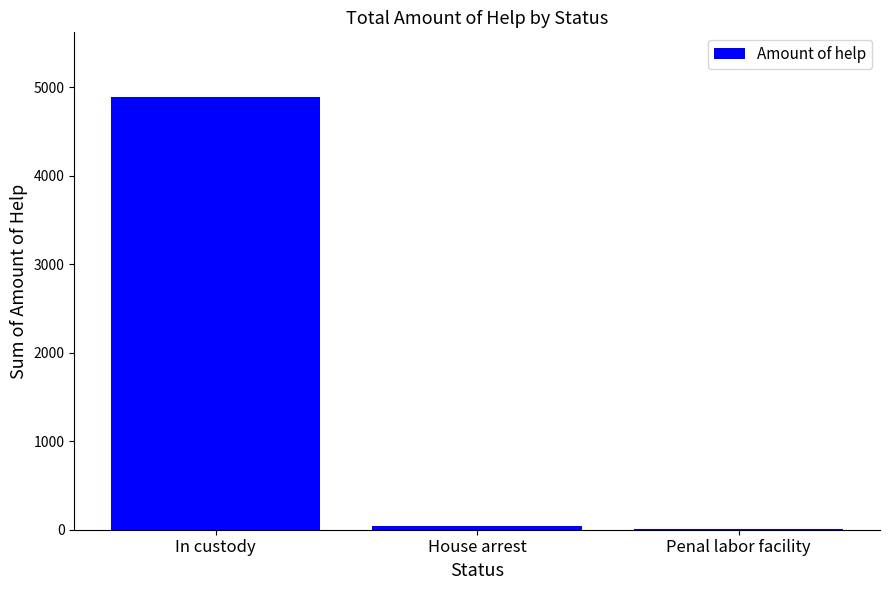

The chart shows a value of 1339 at In custody. True or false?

False